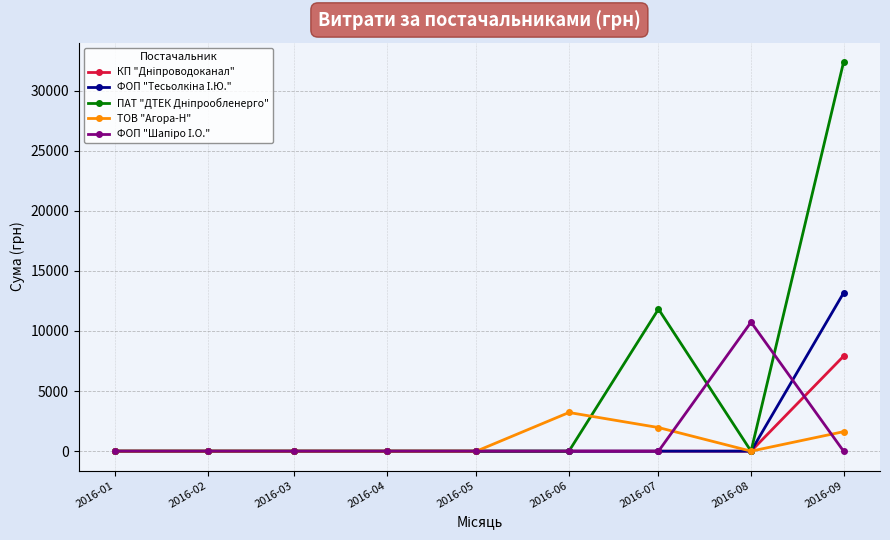

Does the chart have visible grid lines?

Yes